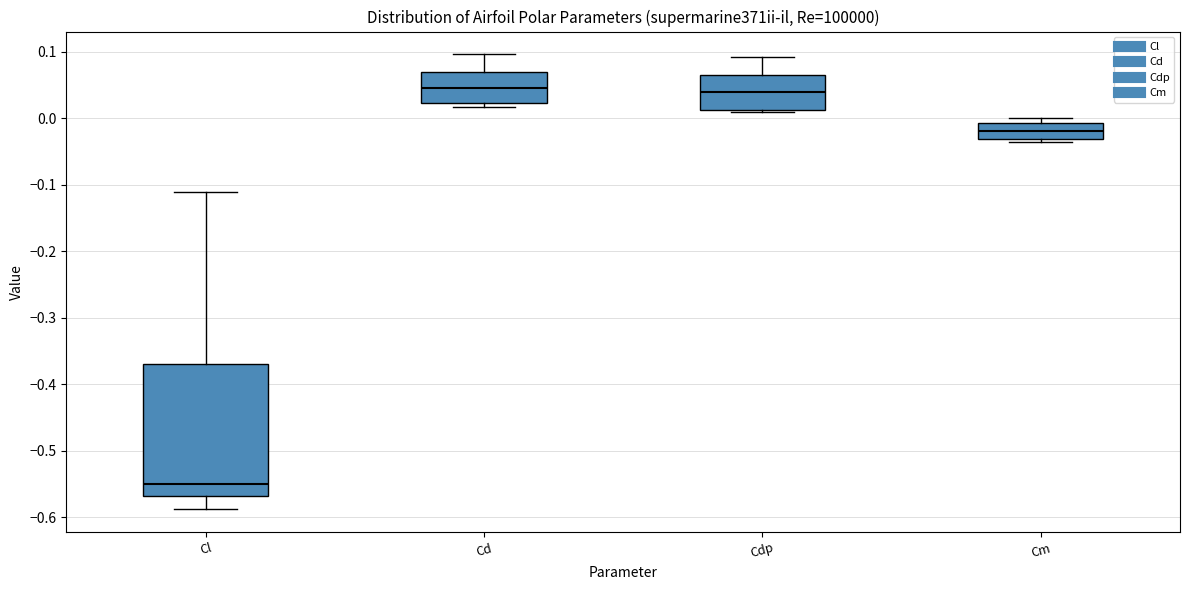

Which box's median line is the lowest?

Cl